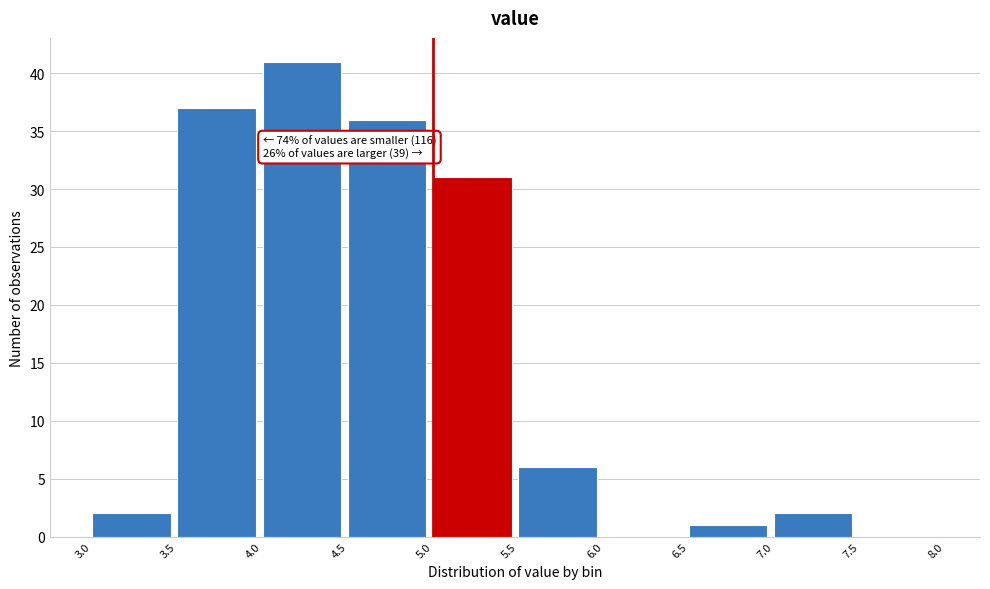

Which range on the x-axis has the tallest bar?

4.0 to 4.5